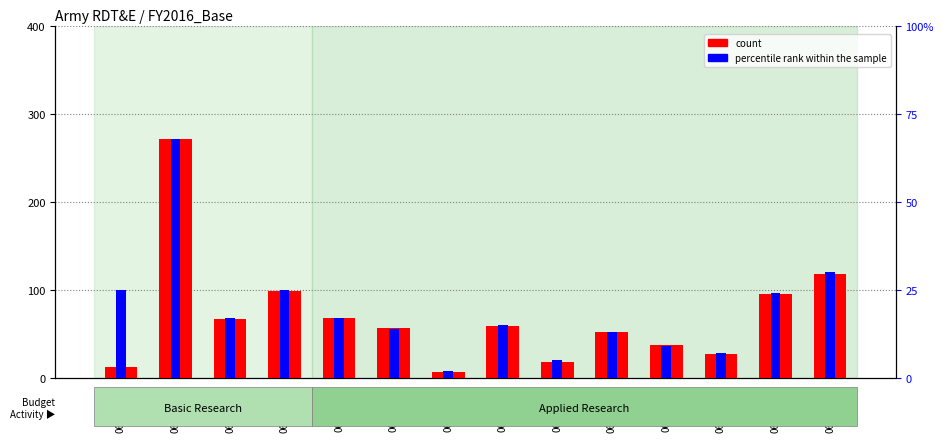

List the series in order of their overall mean, highest first.

count, percentile rank within the sample